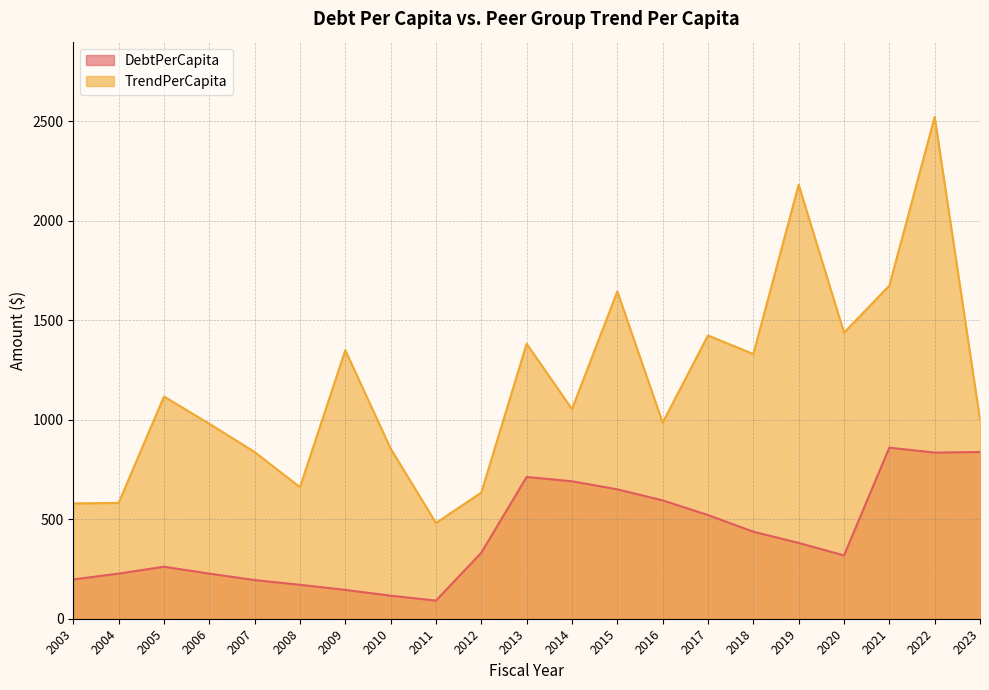

Between 2020 and 2012, which is larger?

2012